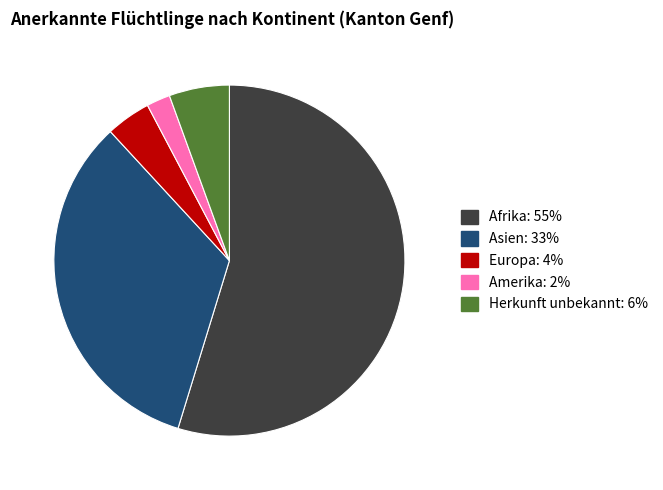

Between Asien and Amerika, which is larger?

Asien